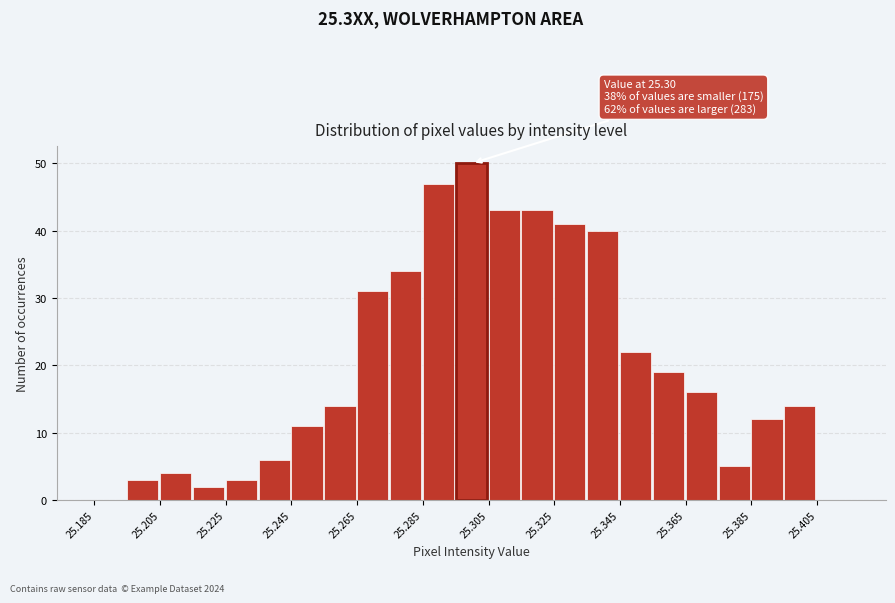

Which range on the x-axis has the tallest bar?

25.295 to 25.305